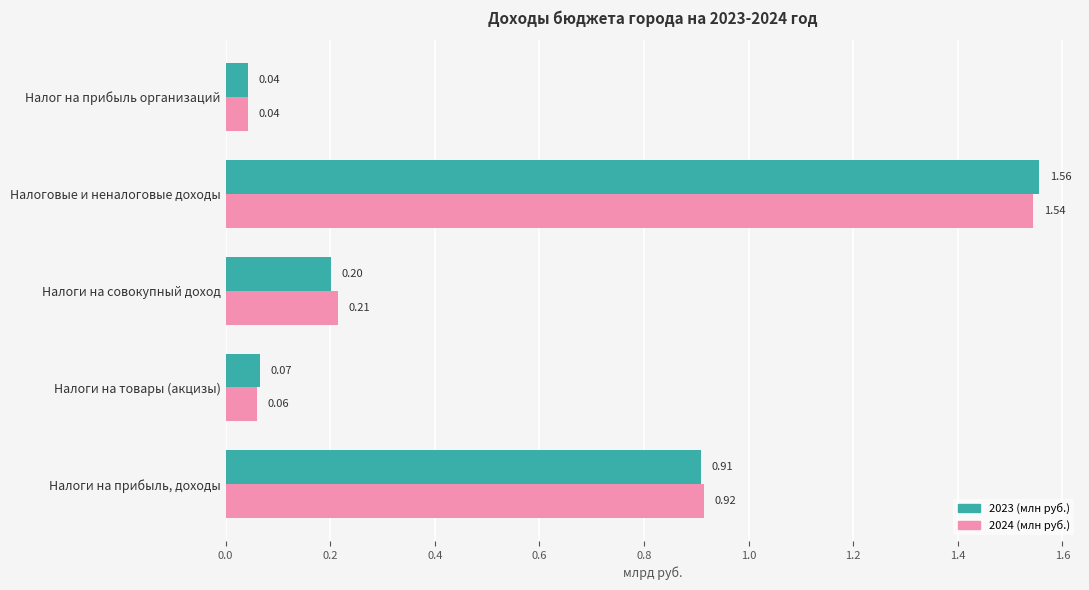

Which series has the largest range (max minus min)?

2023 (млн руб.)